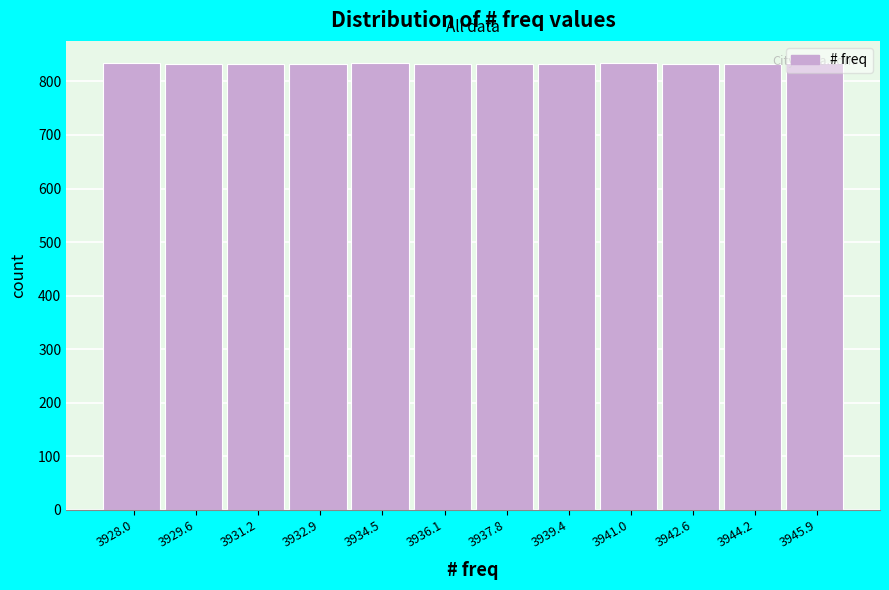

What is the label of the 12th bar from the left?

3945.9